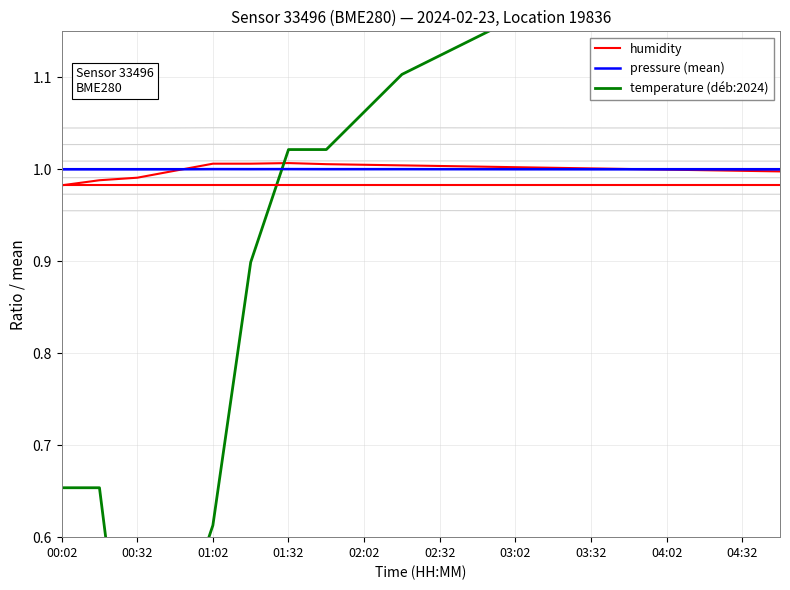

Is it true that pressure (mean) equals 1.0 at 02:02?

True